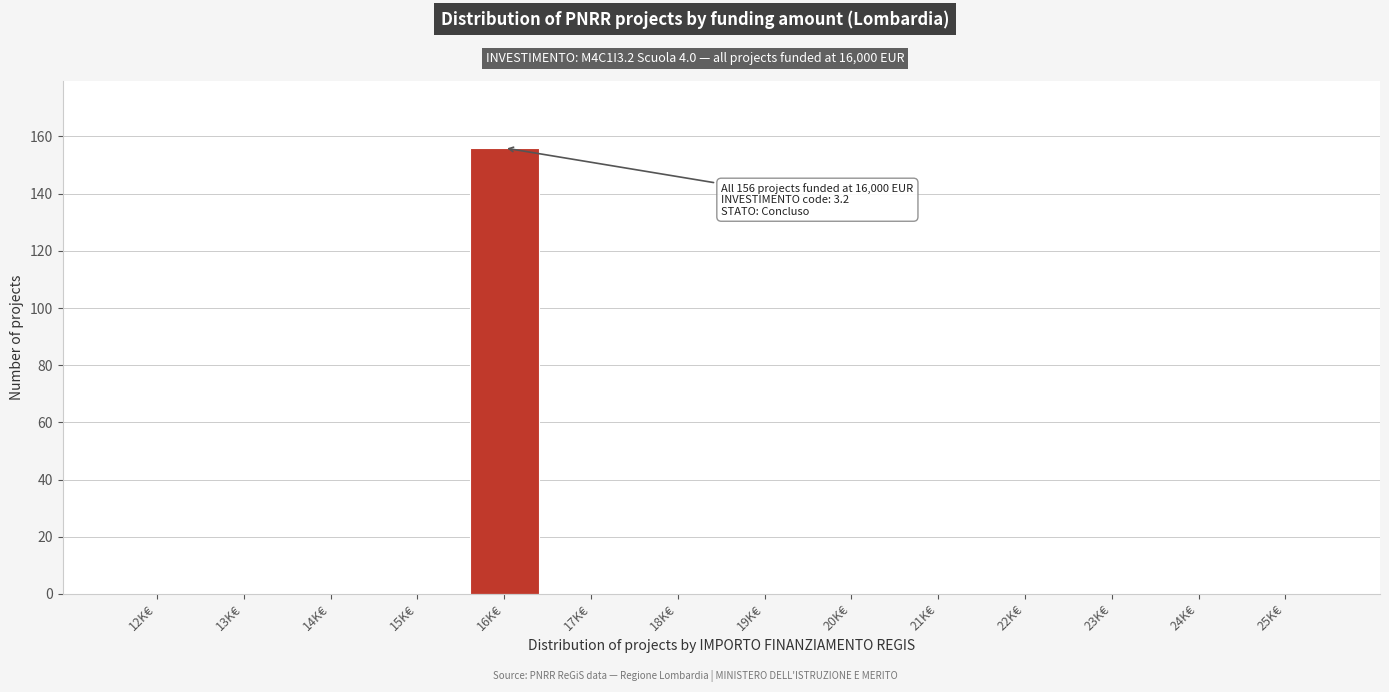

Reading left to right, what are all the values shown in this chart?

12K€=0	13K€=0	14K€=0	15K€=0	16K€=156	17K€=0	18K€=0	19K€=0	20K€=0	21K€=0	22K€=0	23K€=0	24K€=0	25K€=0